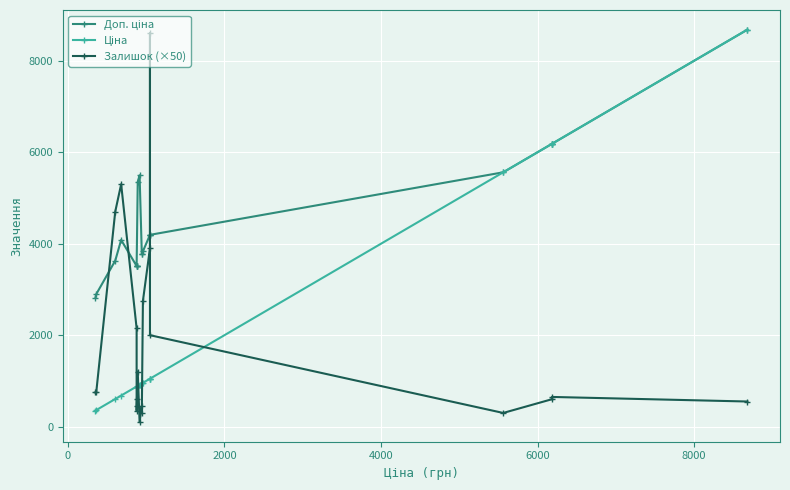

How many data points in Доп. ціна are above 4082?

10